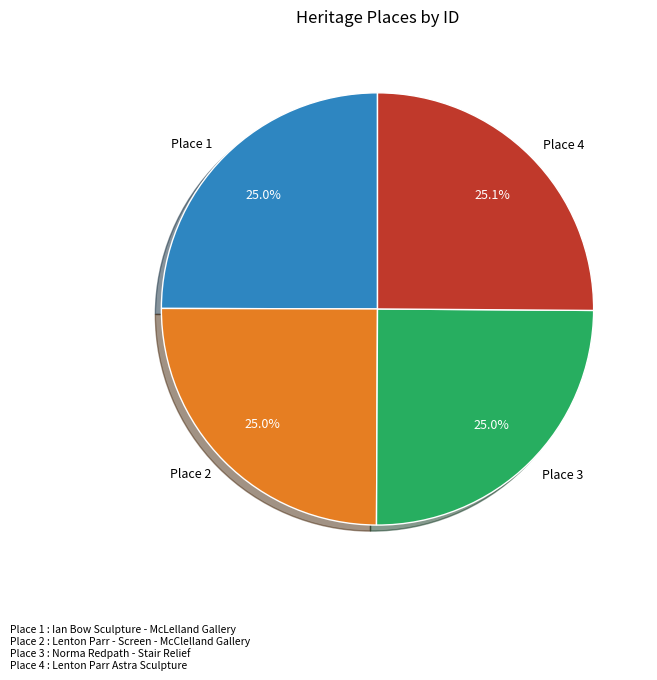

How many slices are in this pie chart?

4